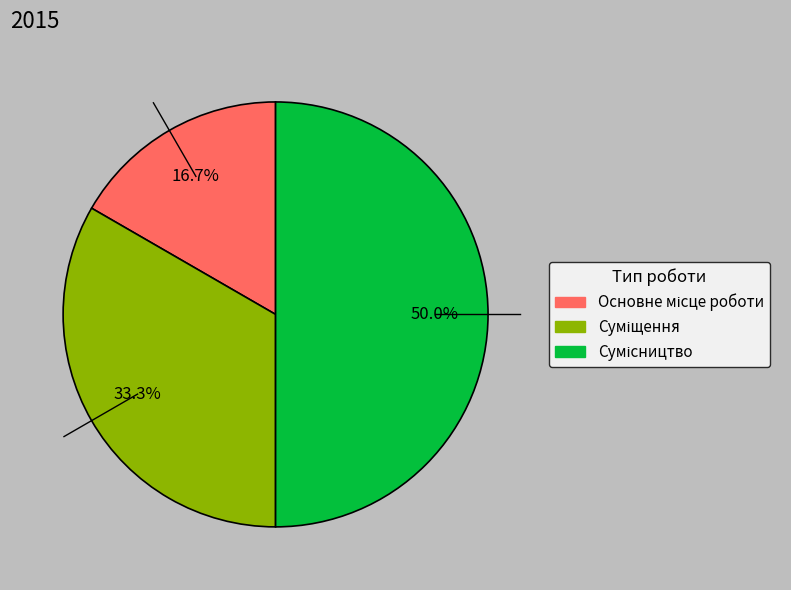

How much of the chart is everything except Суміщення?

66.7%